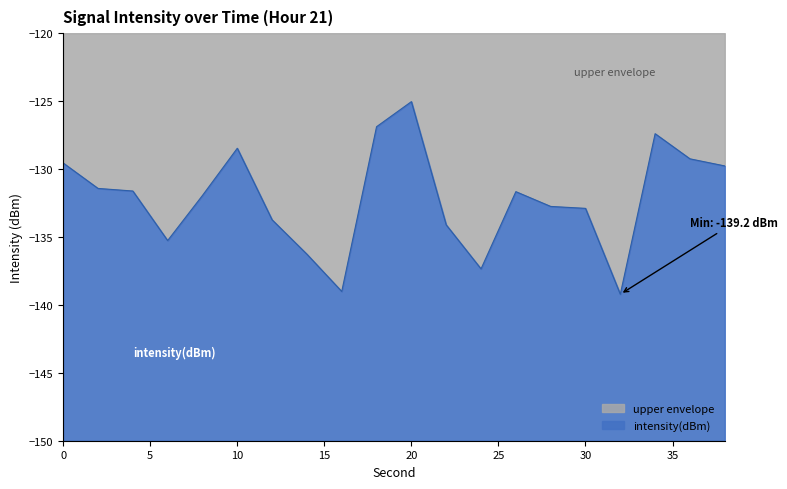

What is the difference between the second highest and second lowest values?

12.1